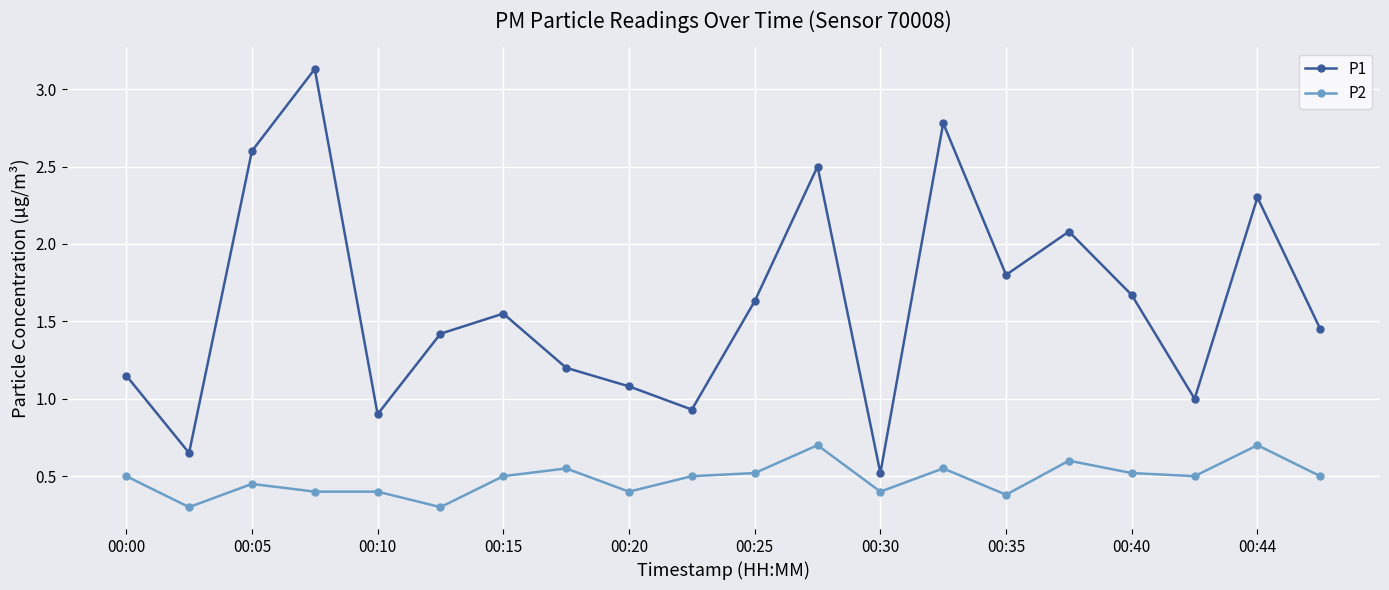

True or false: P2 has more than 1 points higher than both neighbors.

True